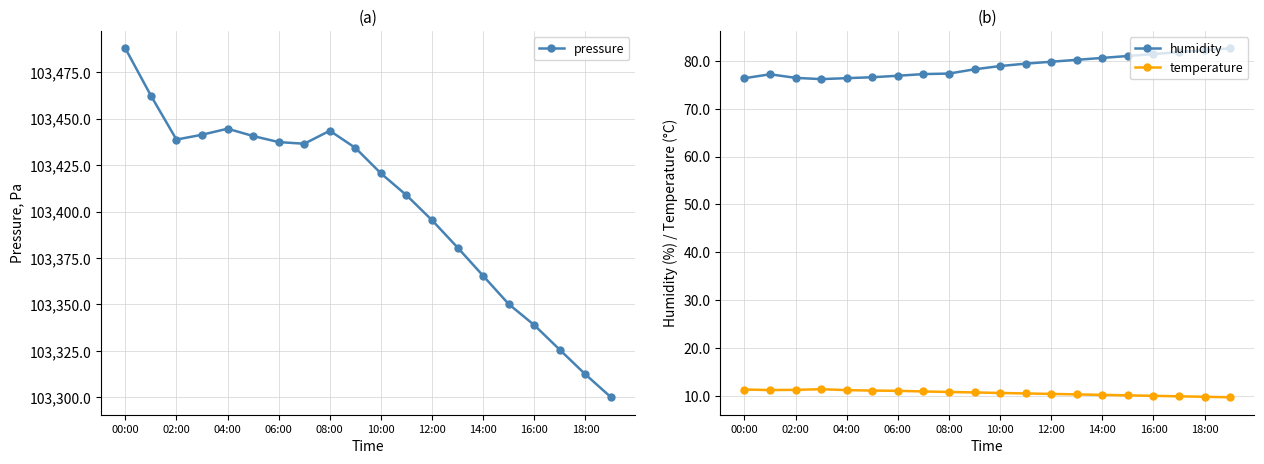

True or false: humidity and temperature cross at least once.

False